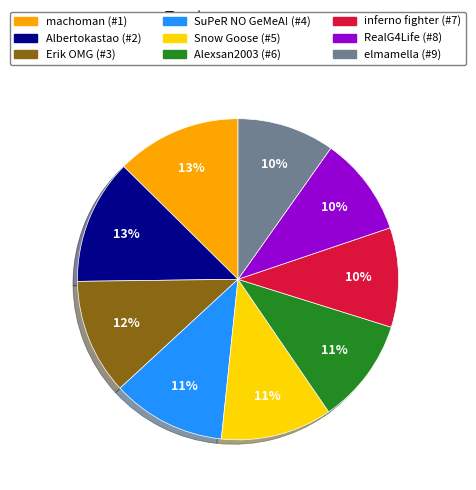

To the nearest percent, what portion does Erik OMG (#3) represent?

12%